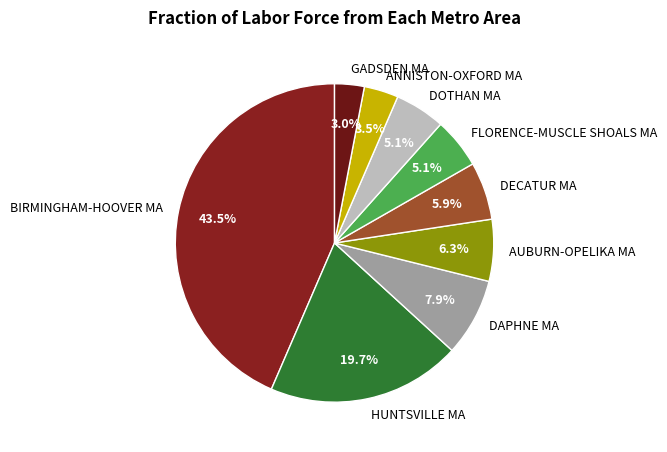

Which has a higher value, ANNISTON-OXFORD MA or HUNTSVILLE MA?

HUNTSVILLE MA